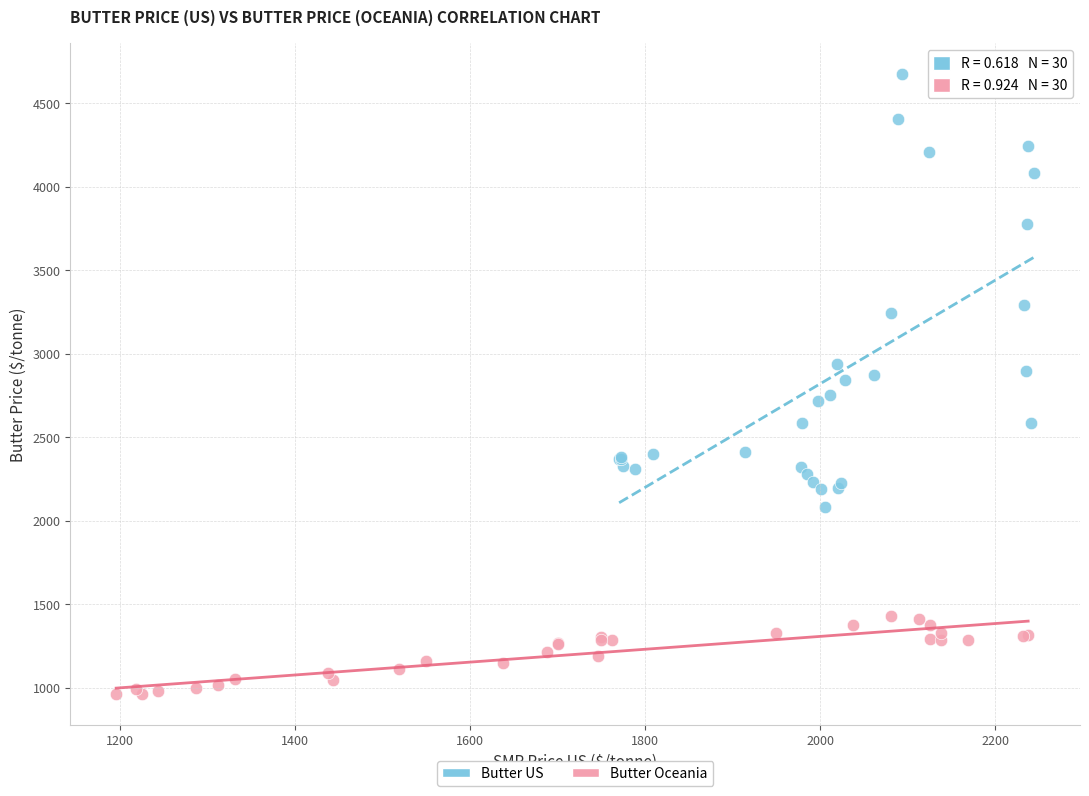

Which series contains the lowest Y value?

Butter Oceania